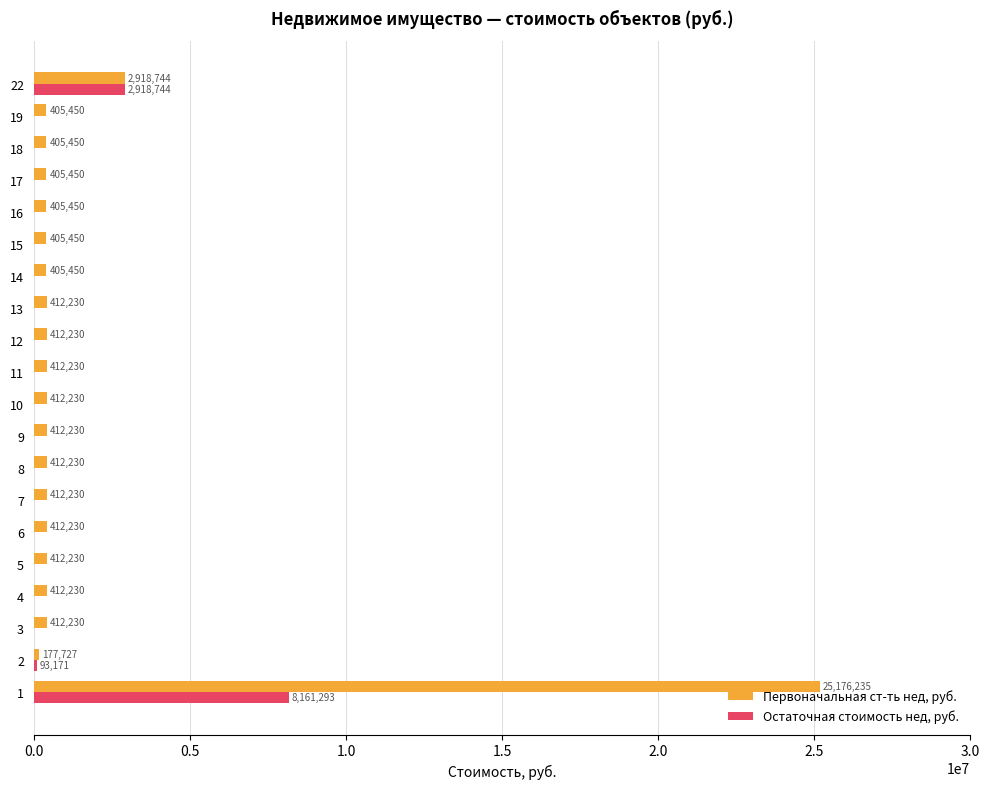

At which label is Первоначальная ст-ть нед, руб. closest to 12676980?

22